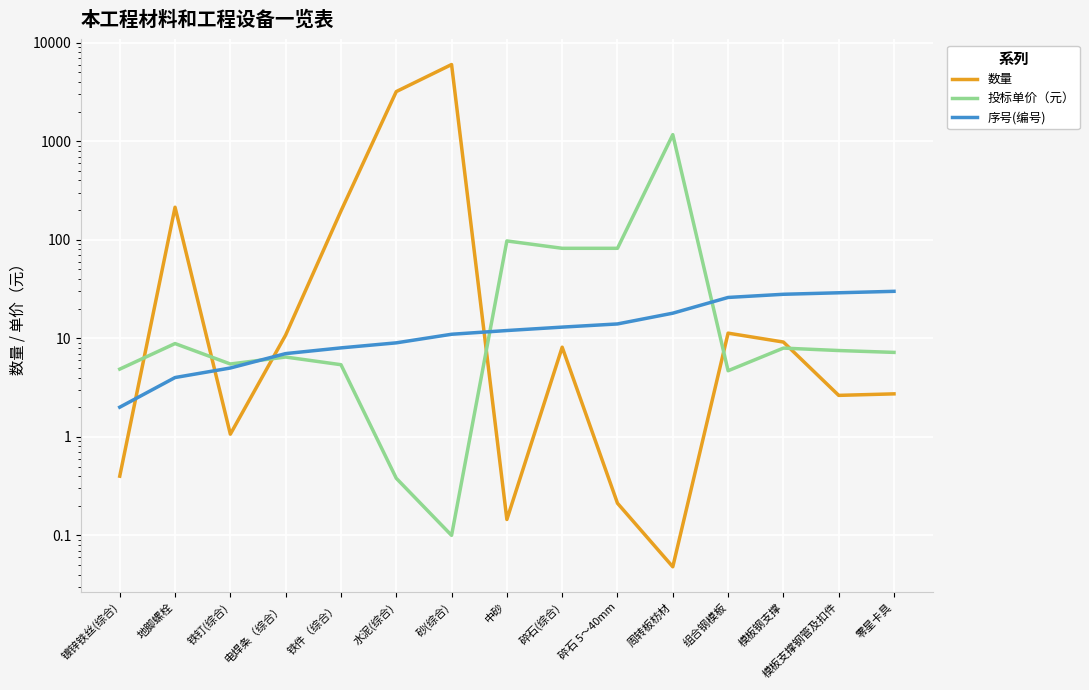

At how many categories does at least one series exceed 488?

3